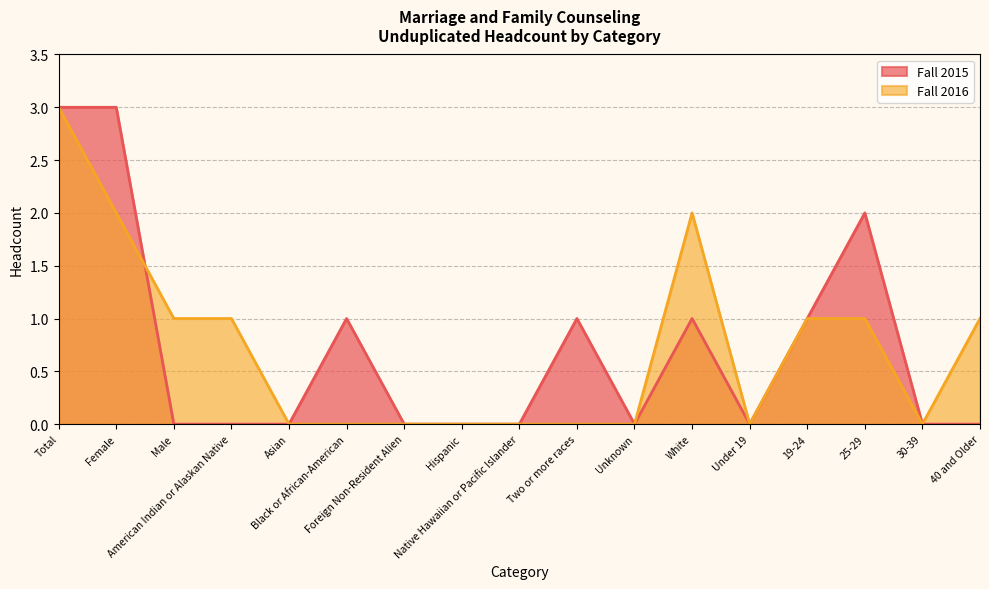

Between Male and 30-39, which is larger?

Male